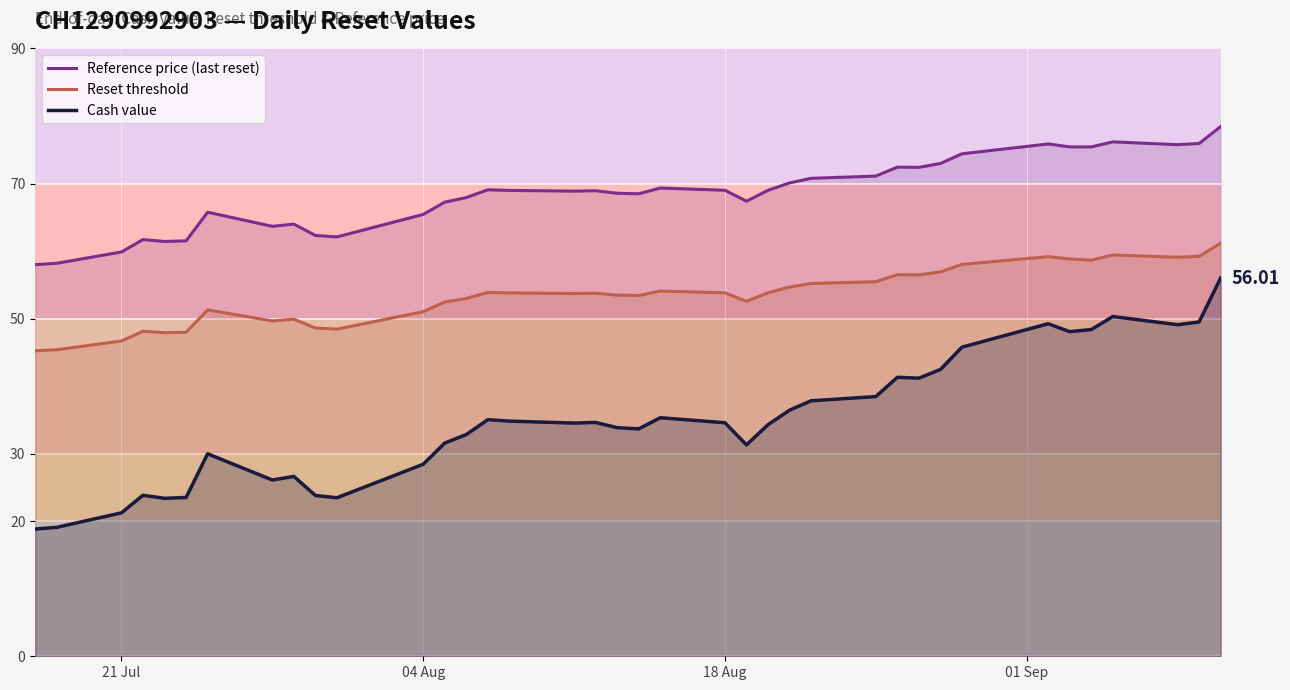

Which series has the largest range (max minus min)?

Cash value